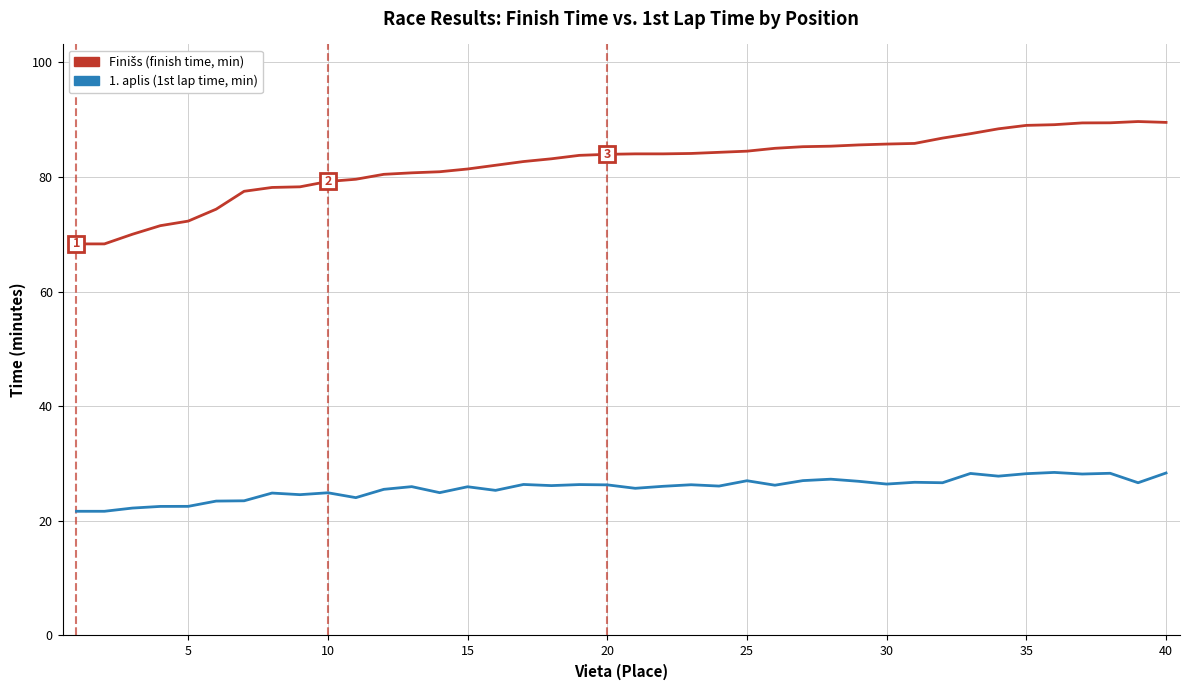

What is the difference between the maximum and minimum values in the 1. aplis (1st lap time, min) series?

6.8